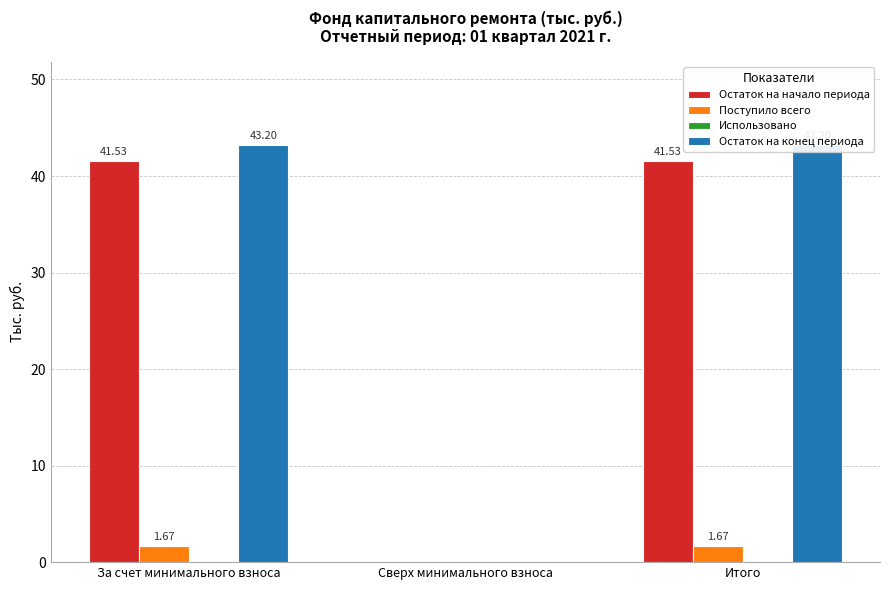

Which category has the lowest value across all series?

Сверх минимального взноса